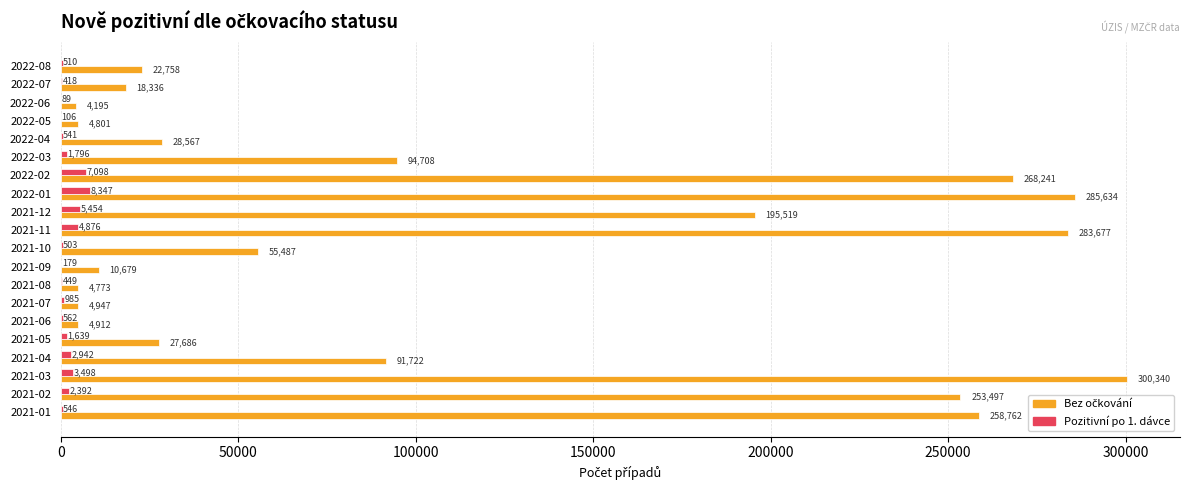

How many distinct data groups are displayed?

2